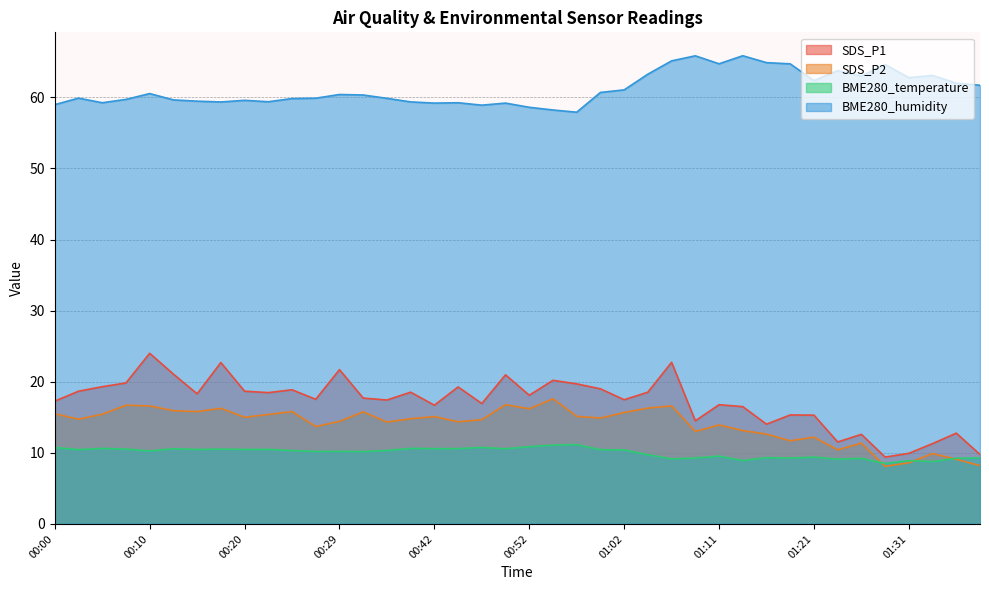

At which category does SDS_P1 reach its first local peak?

00:10